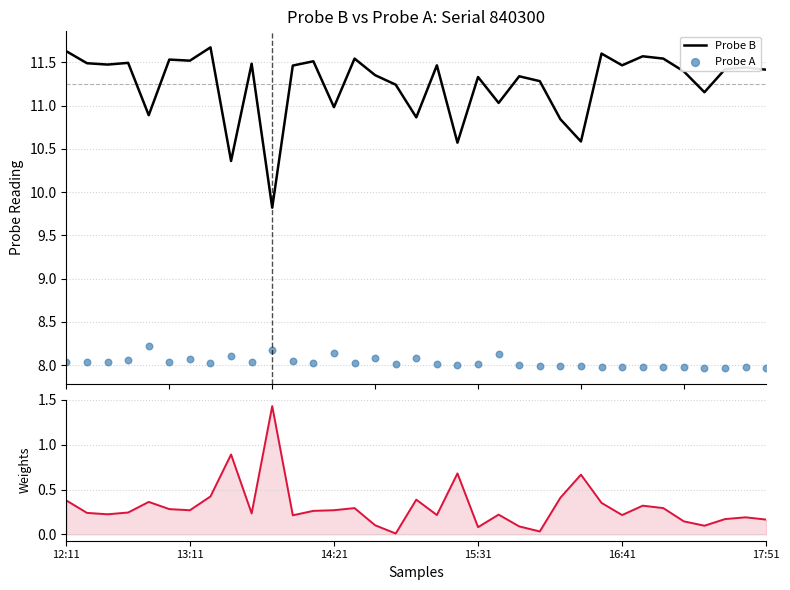

What is the total value across all series at 24?

19.2